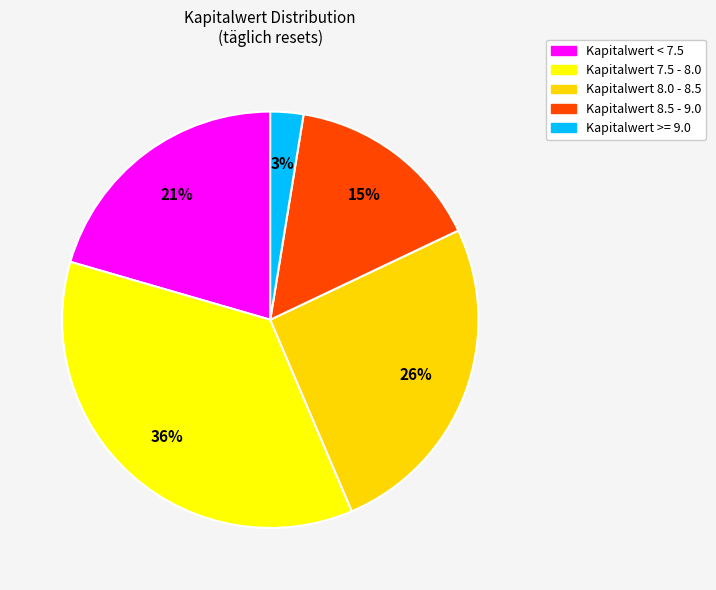

How many segments does this pie chart have?

5